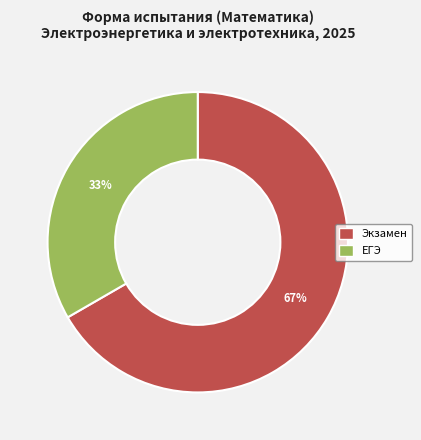

To the nearest percent, what percentage of the pie is ЕГЭ?

33%